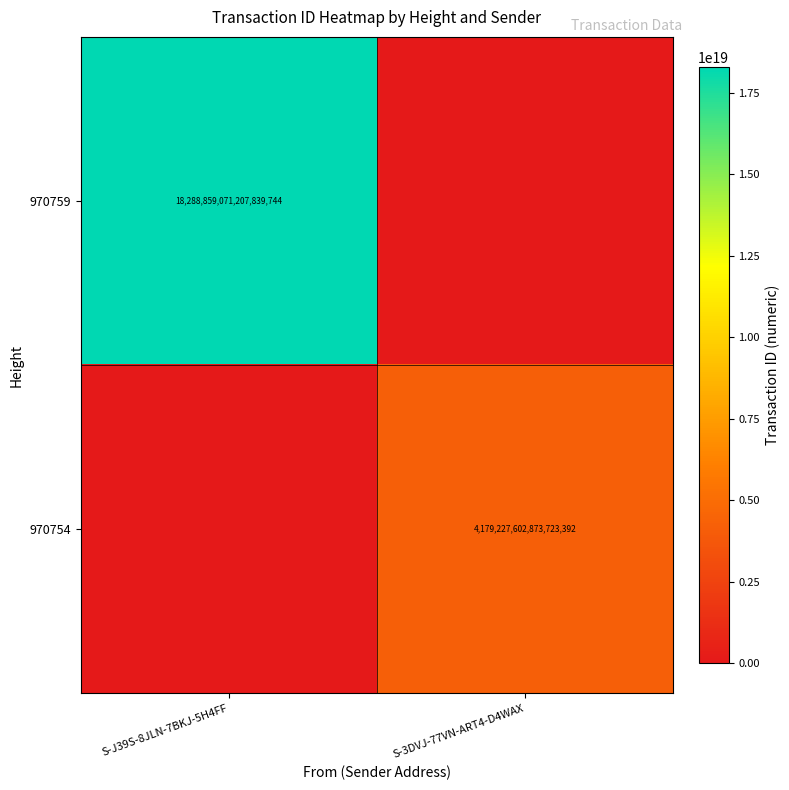

What is the total value across all series at S-J39S-8JLN-7BKJ-5H4FF?

18288859071207839744